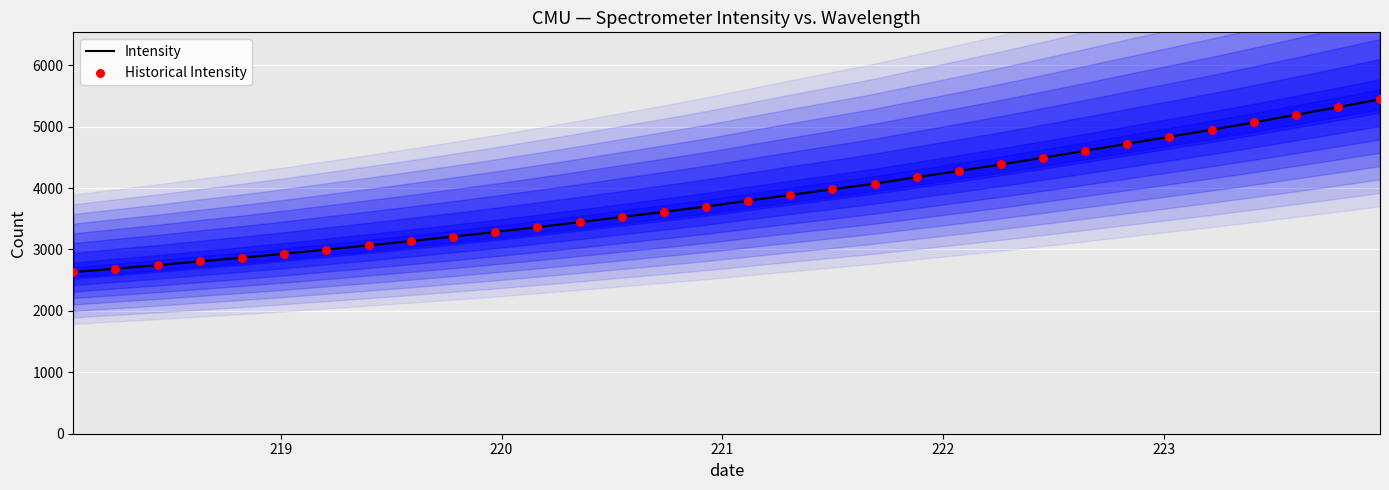

At how many categories does at least one series exceed 3128?

24